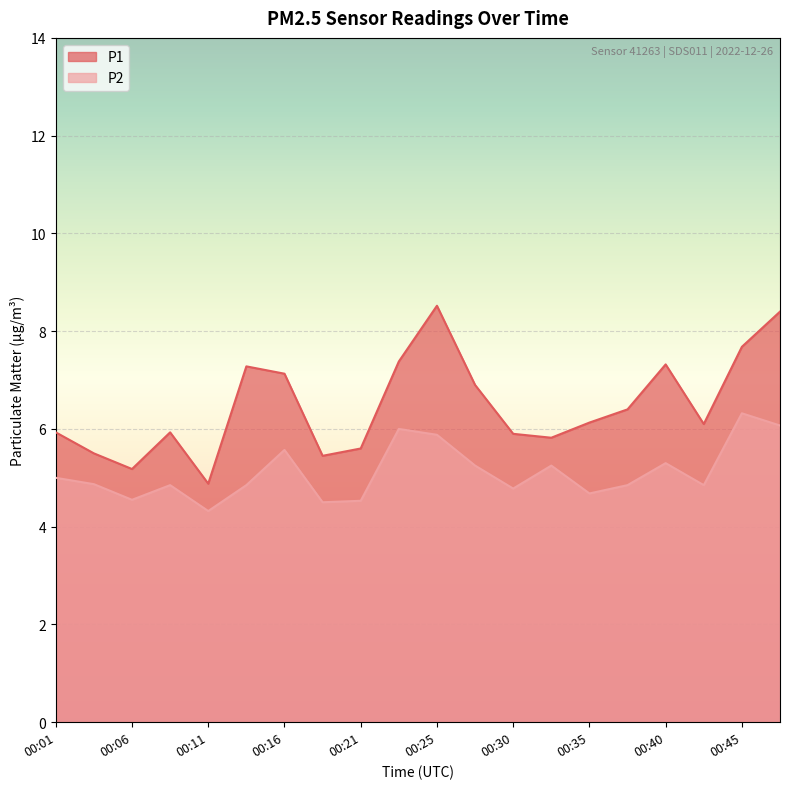

True or false: P1 and P2 intersect in this chart.

False